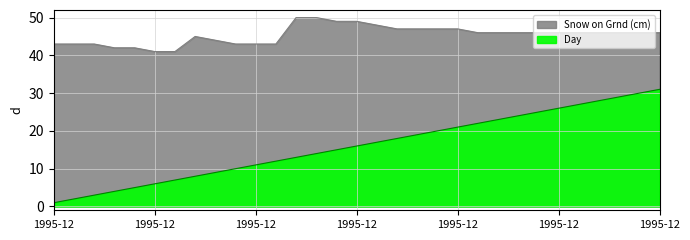

At 1995-12-05, list the series in order from smallest to largest.

Day, Snow on Grnd (cm)